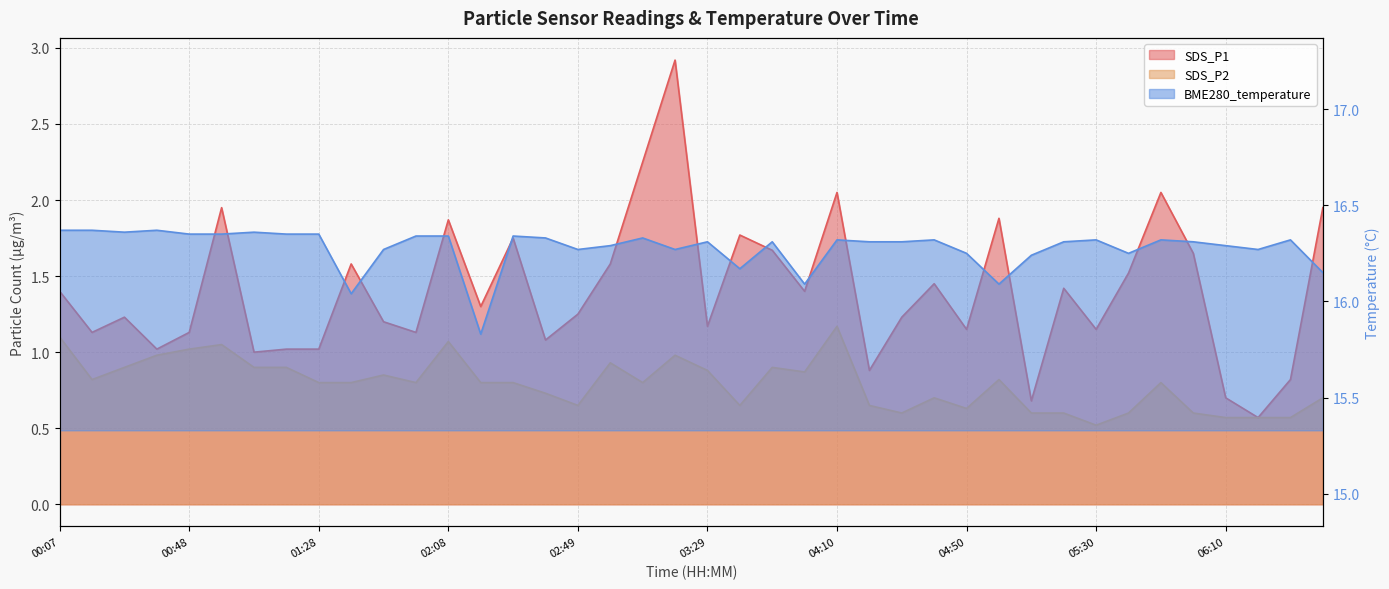

What is the value of the SDS_P1 point at the 29th from the left?

1.1